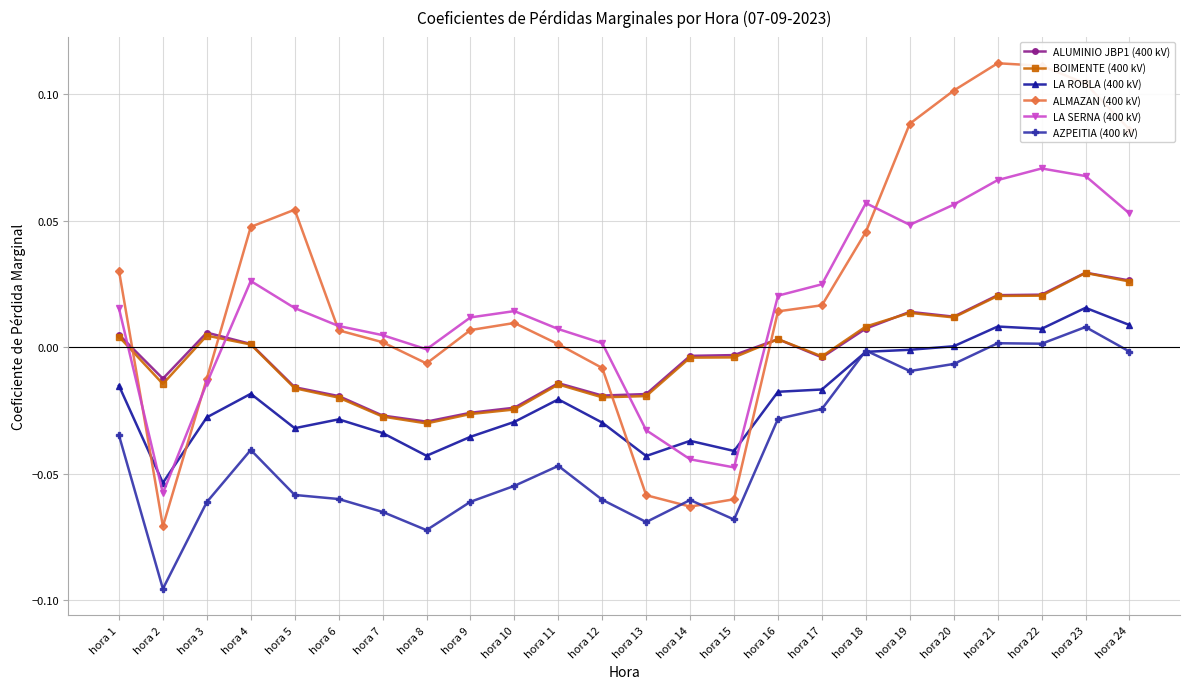

Is this an area chart (filled region under the line)?

No